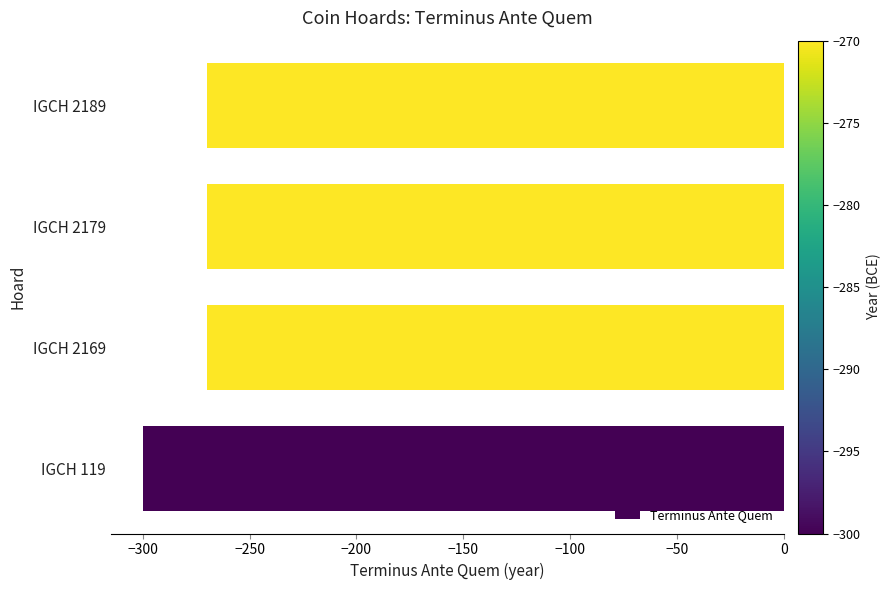

Which label corresponds to the smallest value in the chart?

IGCH 119